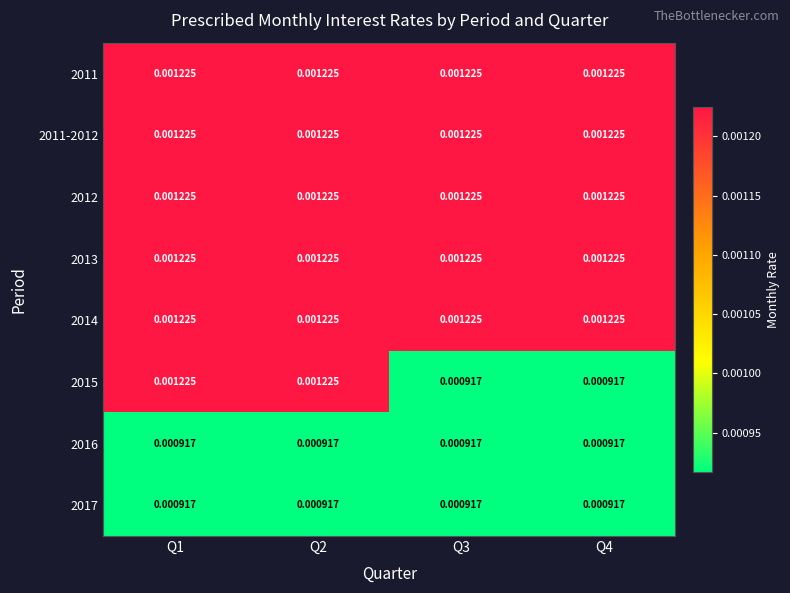

At Q4, list the series in order from largest to smallest.

2011, 2011-2012, 2012, 2013, 2014, 2015, 2016, 2017